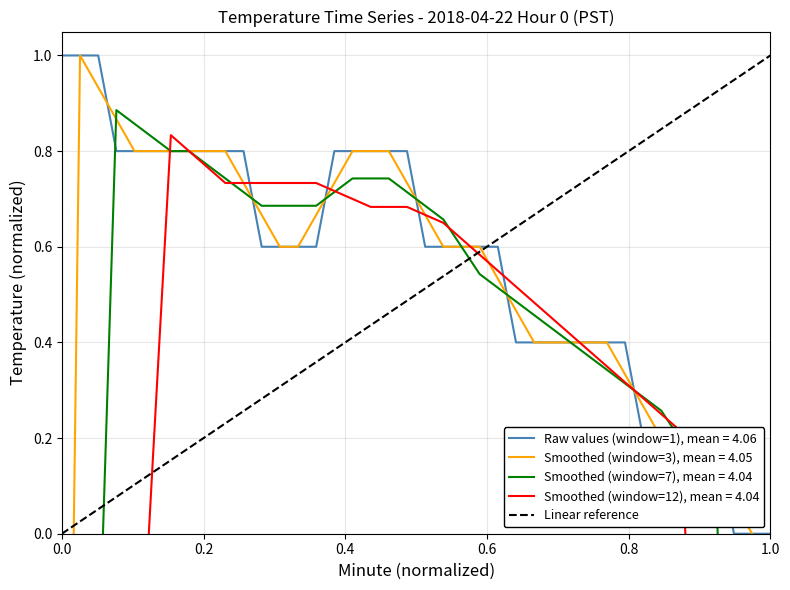

What is the maximum value for Raw values (window=1), mean = 4.06?

1.0